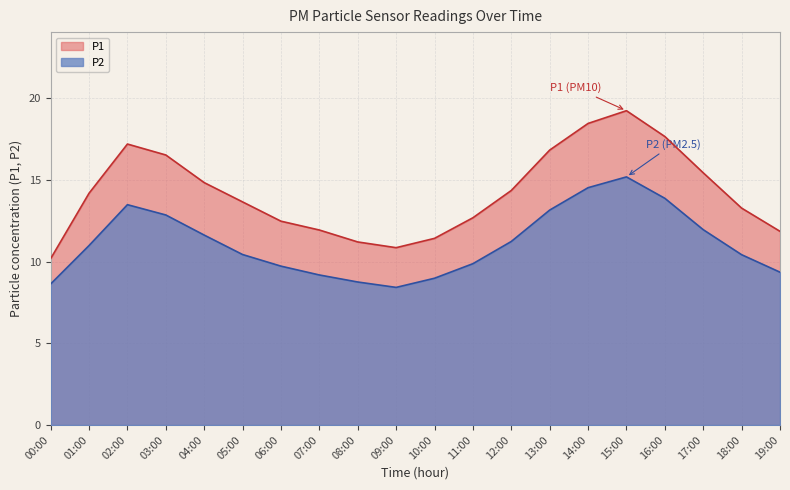

How many interior local peaks does the P1 series have?

2